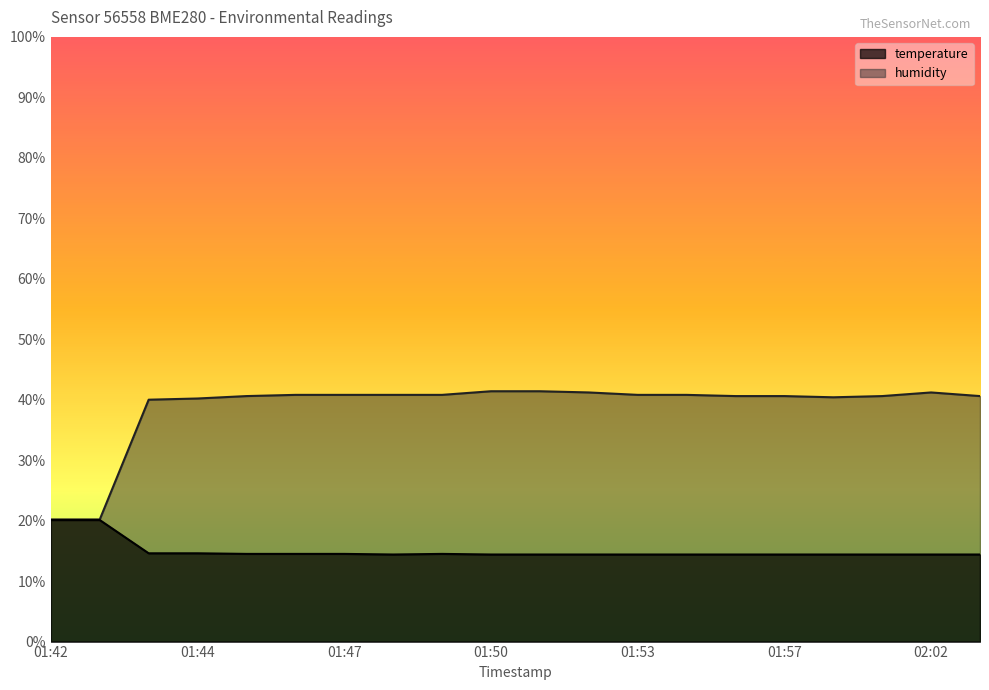

What is the spread (max minus min) of values at 02:02?

26.8